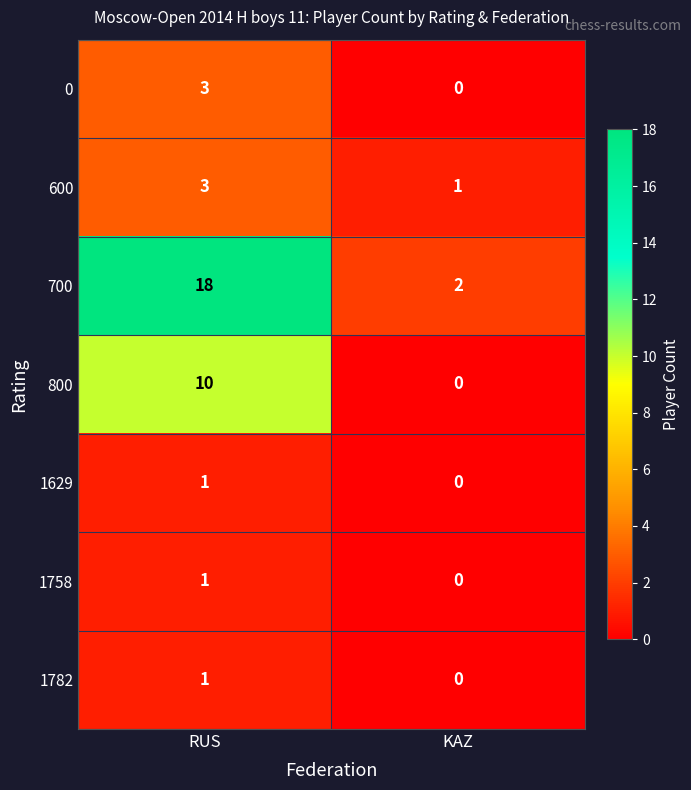

How many positive values does the 800 series have?

1